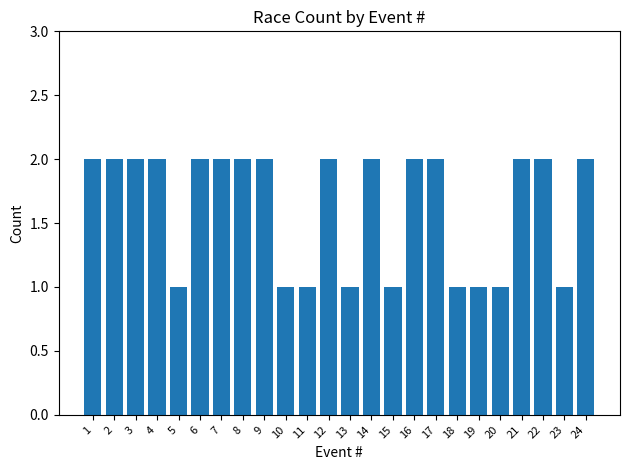

Between 4 and 11, which is larger?

4